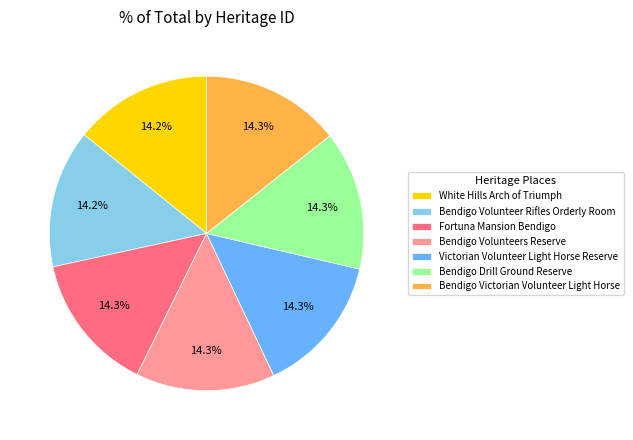

Is there any slice that represents more than half of the pie?

No